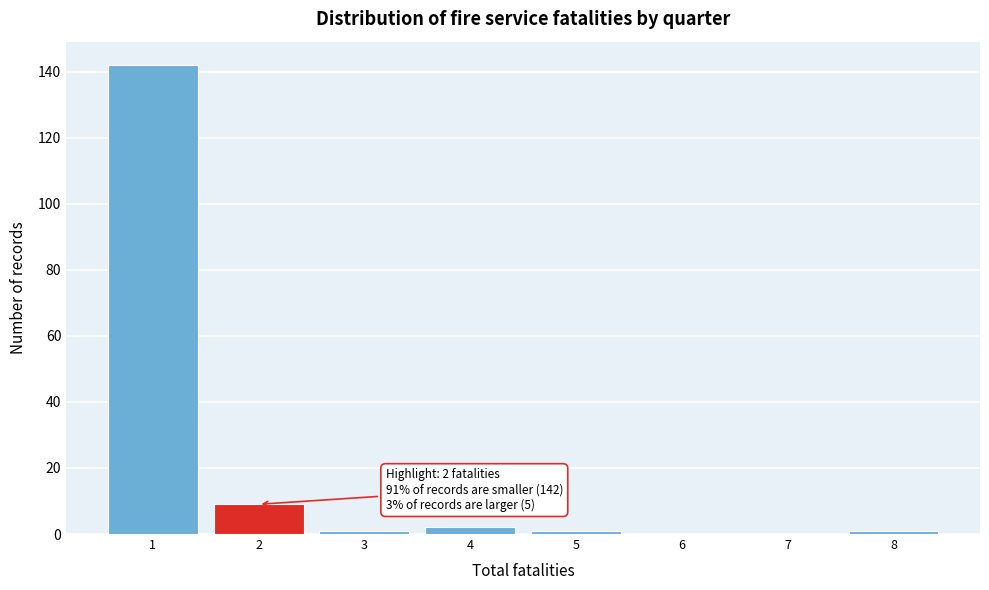

Reading left to right, transcribe all the data shown in this chart.

1=142	2=9	3=1	4=2	5=1	6=0	7=0	8=1